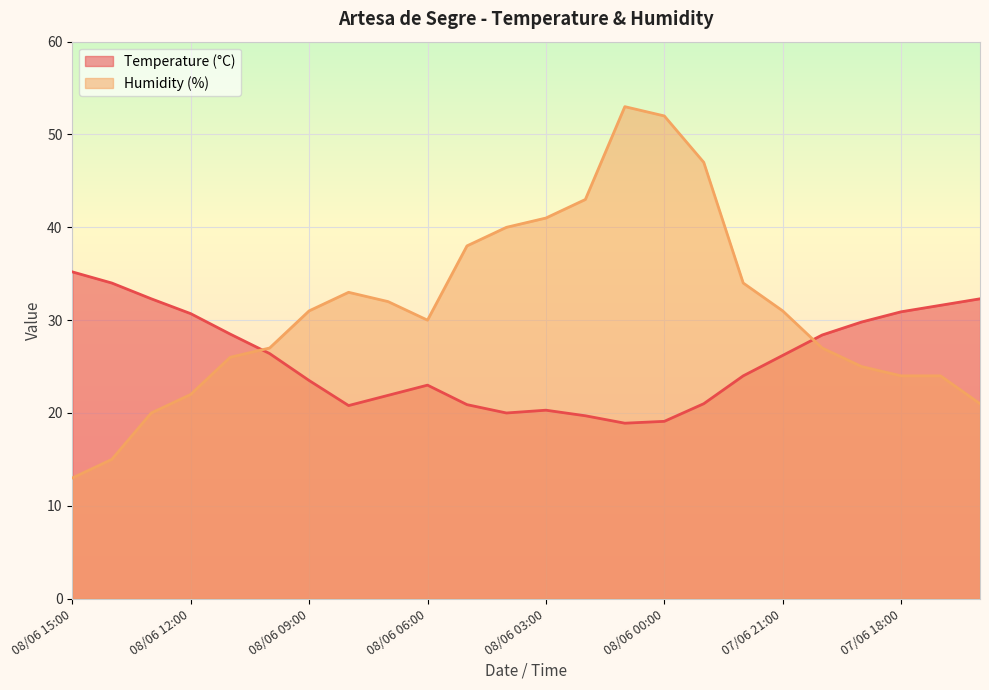

Rank the series by their maximum value, from highest to lowest.

Humidity (%), Temperature (°C)